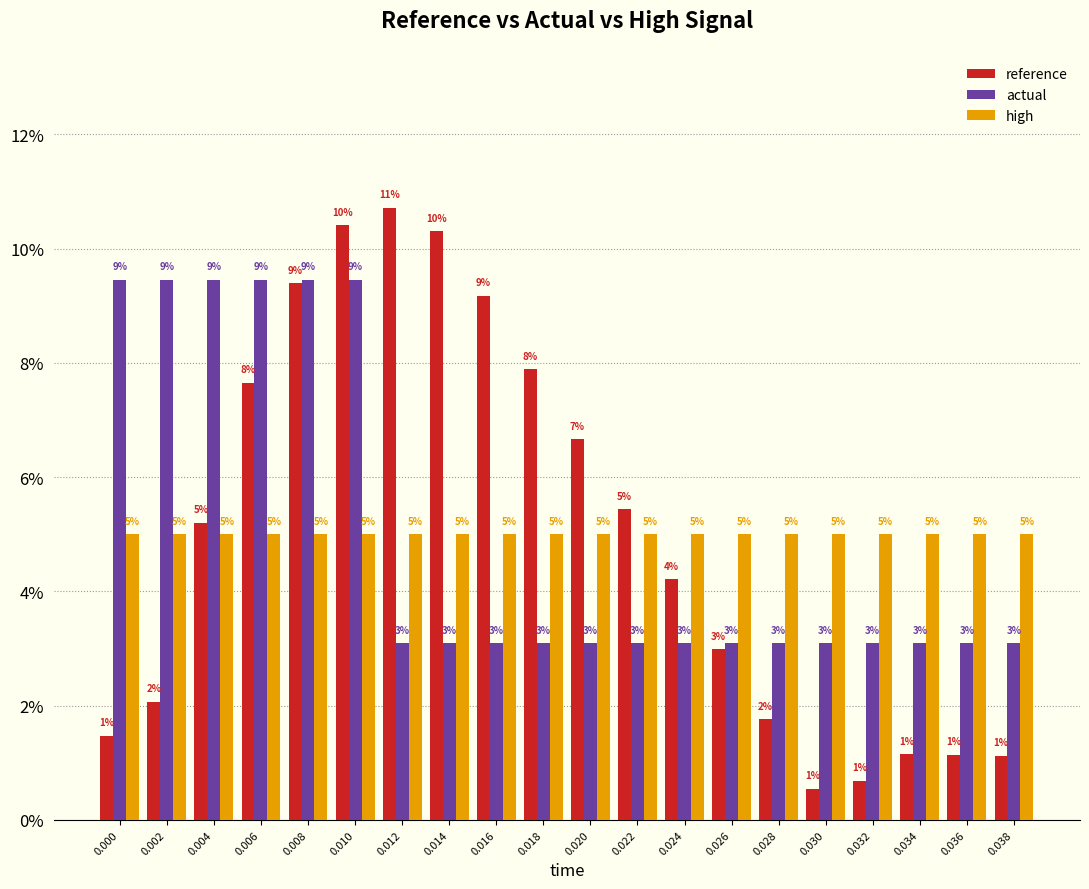

Is the value of actual at 0.038 greater than the value of reference at 0.036?

Yes